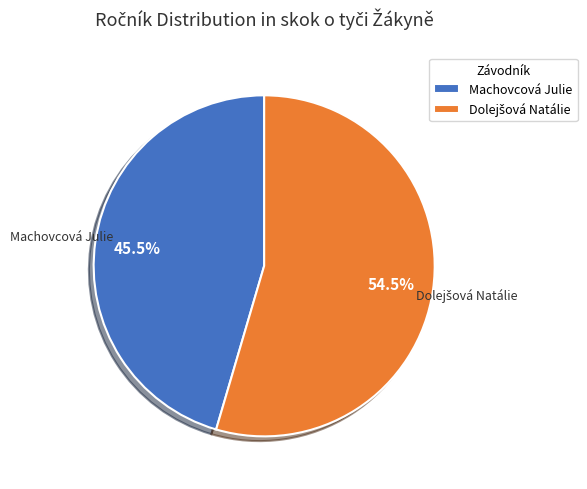

The Machovcová Julie slice represents 36% of the pie. True or false?

False